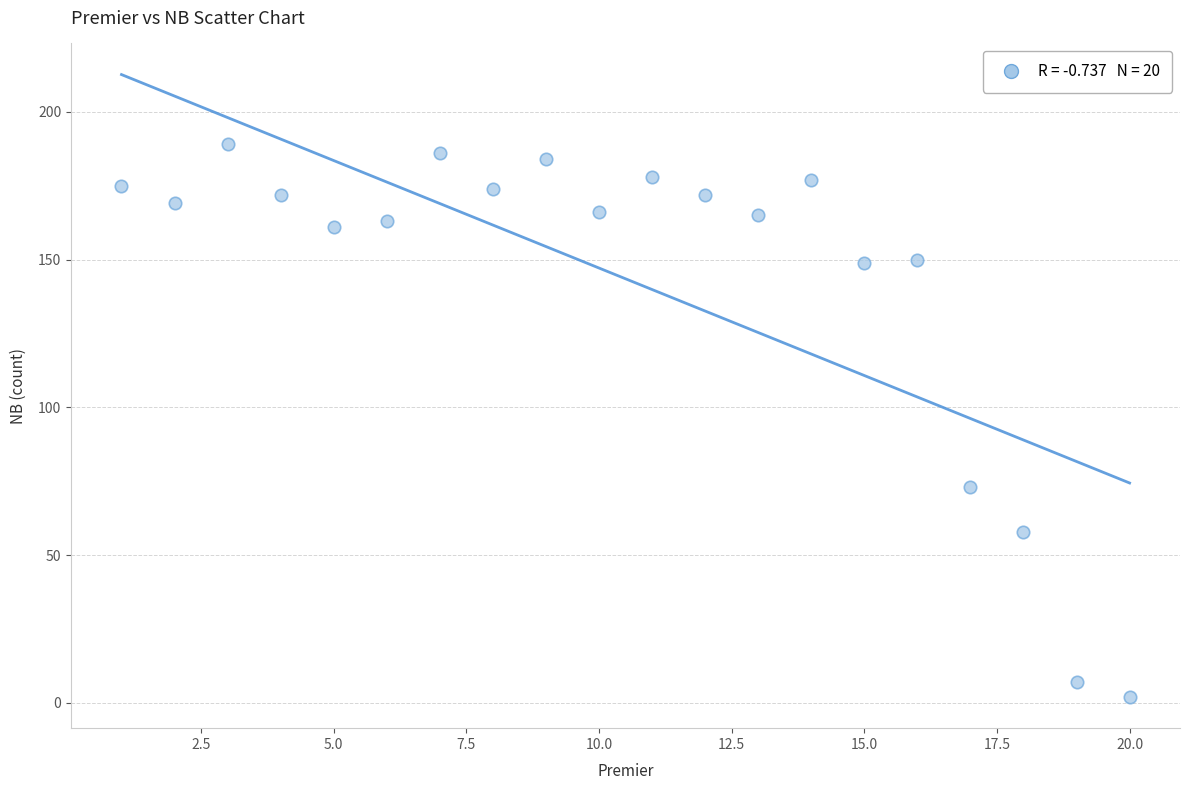

What Y value in the scatter plot is closest to 95?

73